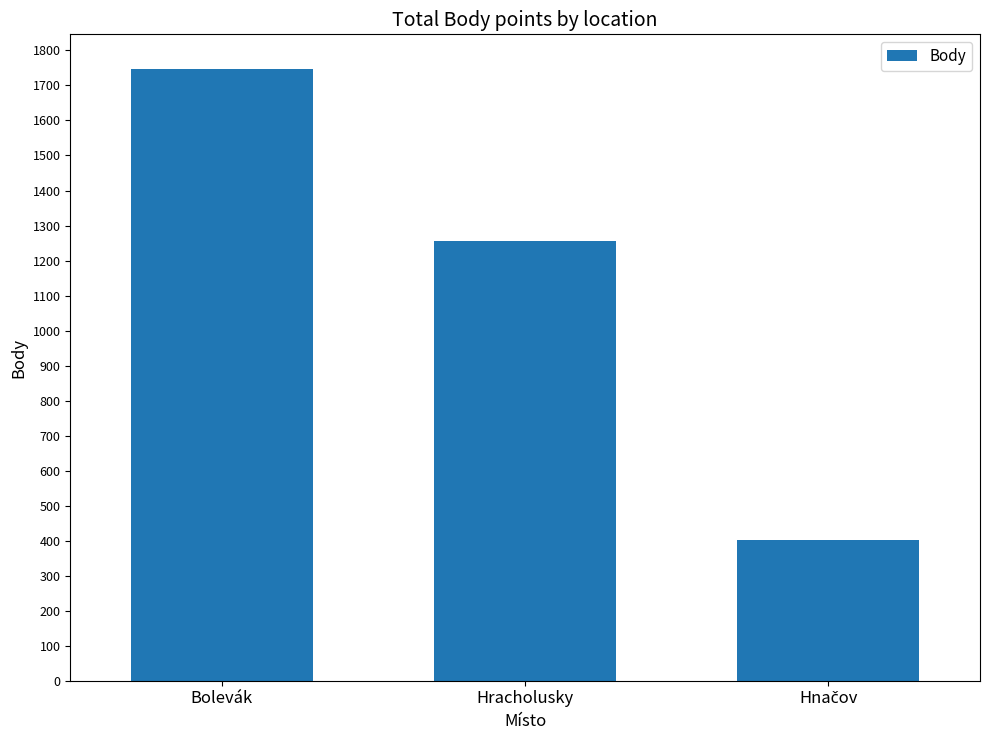

What is the difference between the values at Hracholusky and Bolevák?

489